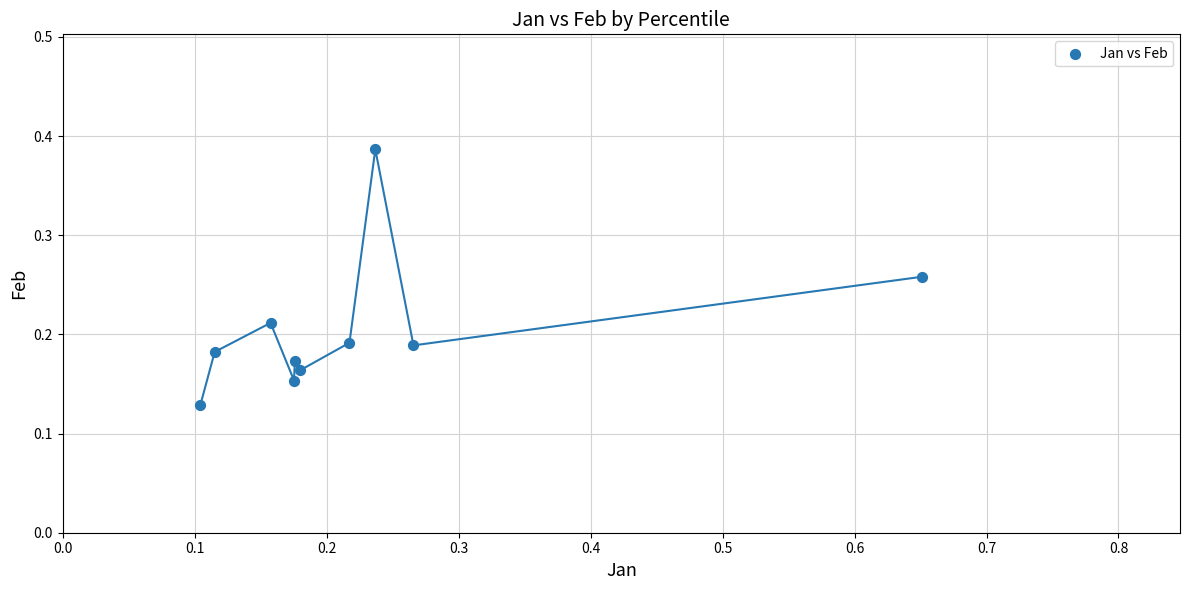

What is the range of X values (max minus min)?

0.5